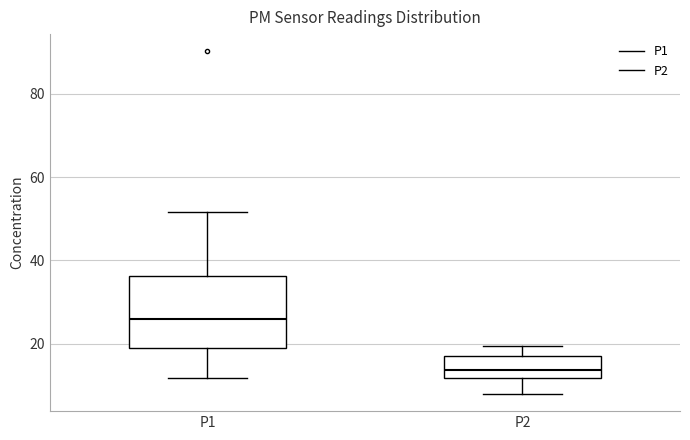

Which box's median line is the highest?

P1